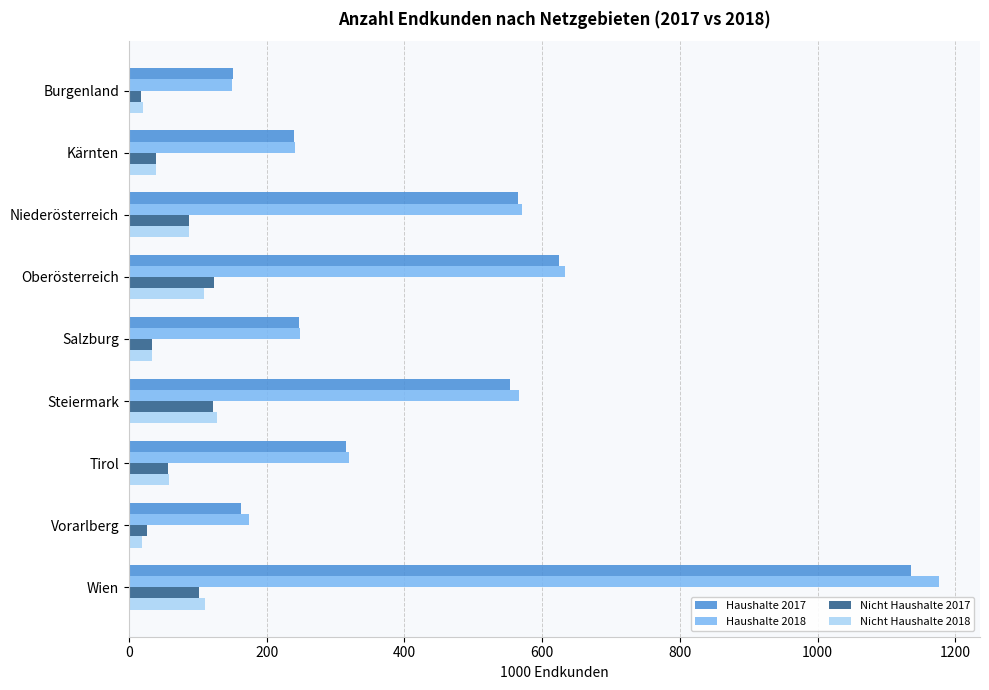

What is the minimum value for Nicht Haushalte 2017?

17.4